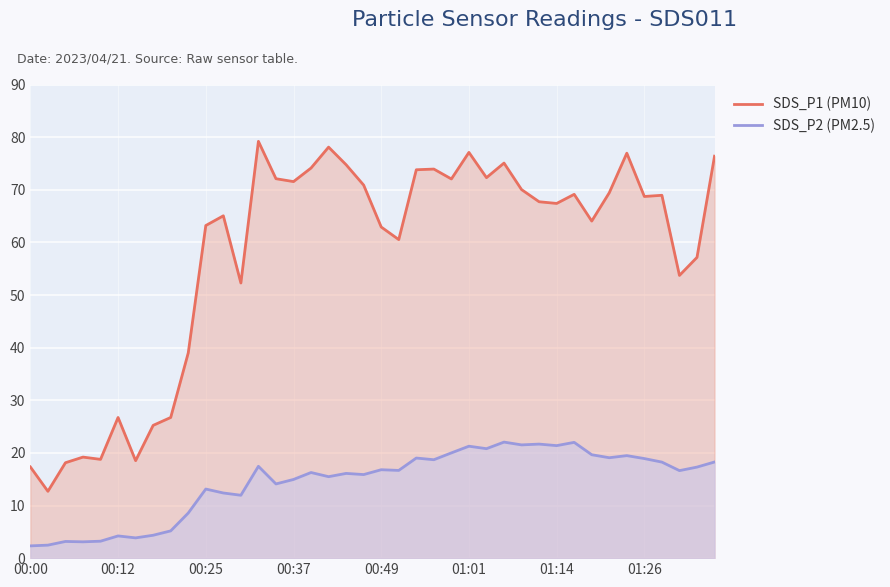

Rank the series by their average value, from highest to lowest.

SDS_P1 (PM10), SDS_P2 (PM2.5)